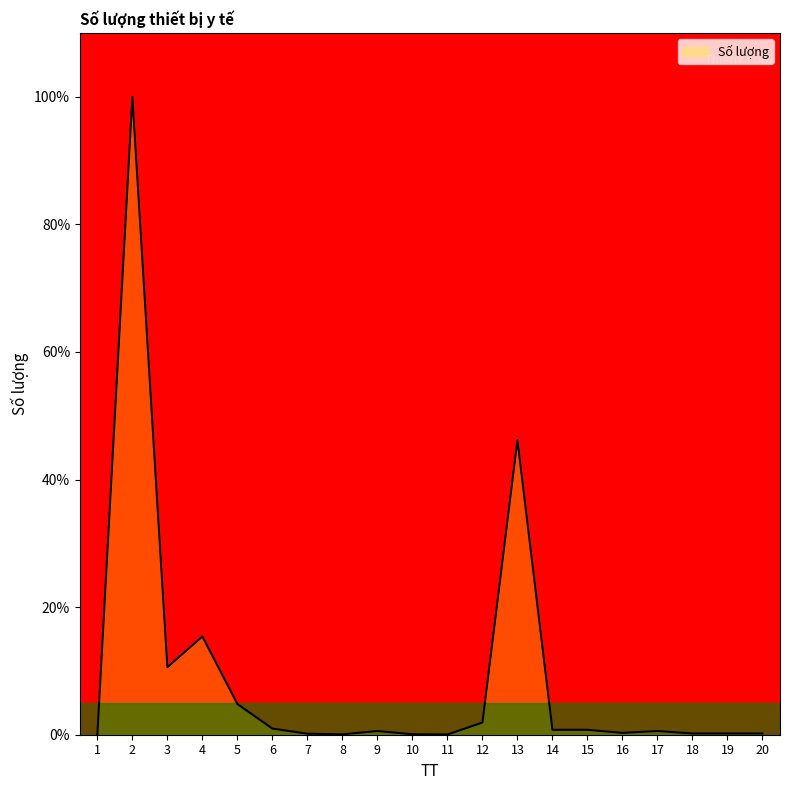

Where is the first local maximum?

2